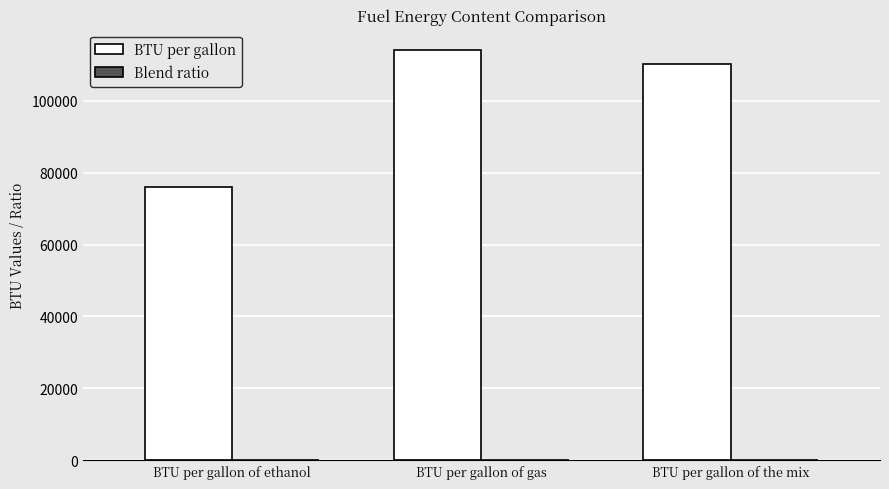

At which label is BTU per gallon closest to 95100?

BTU per gallon of the mix